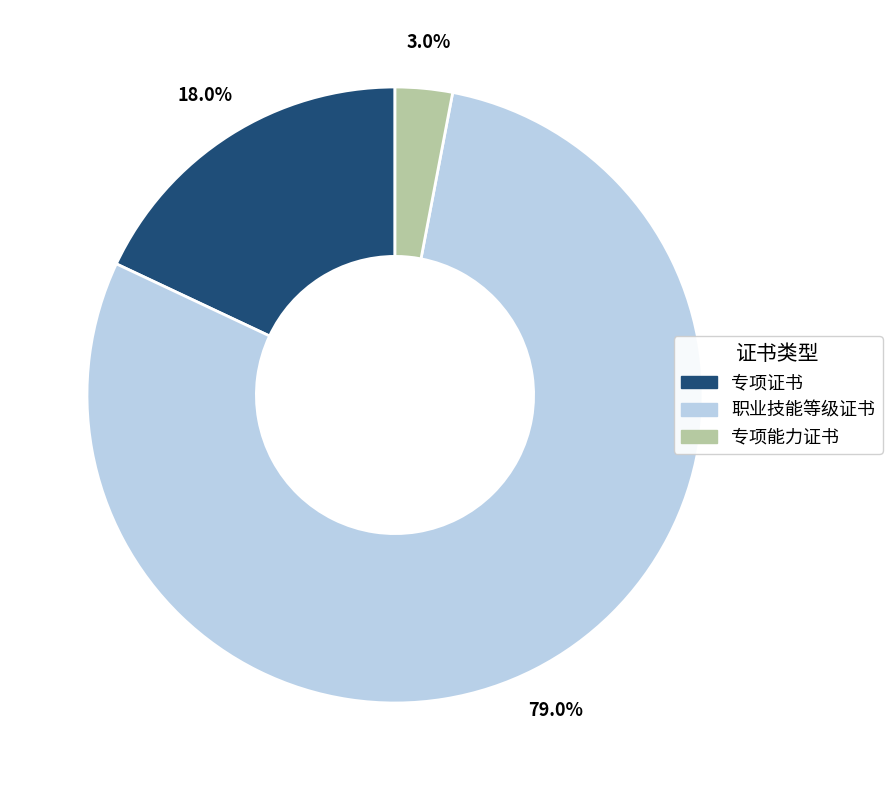

What is the largest slice in the pie chart?

职业技能等级证书